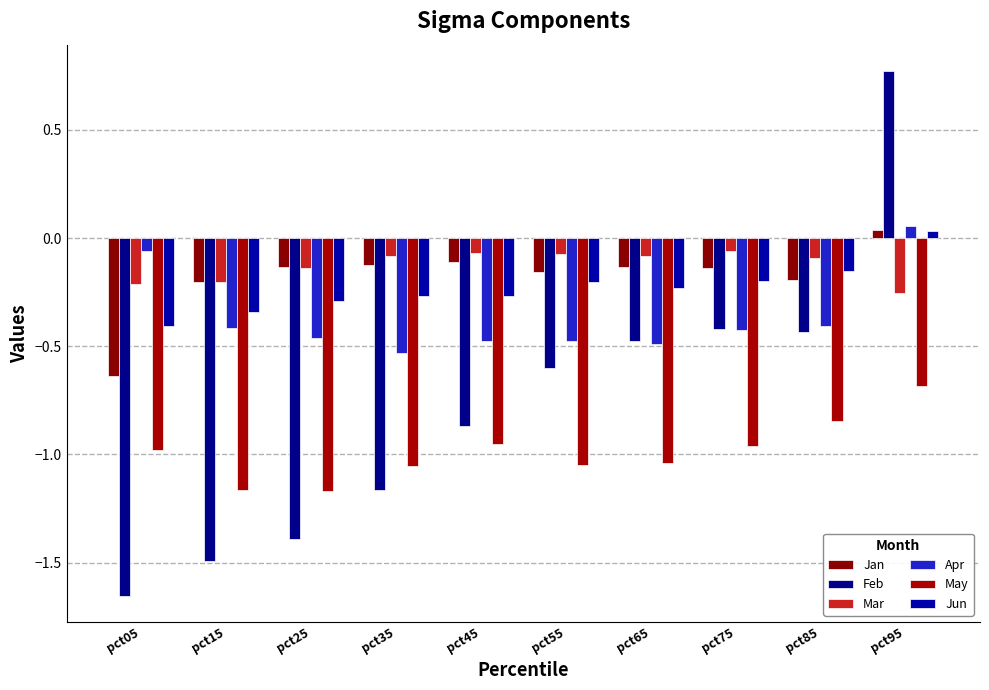

At pct55, list the series in order from largest to smallest.

Mar, Jan, Jun, Apr, Feb, May